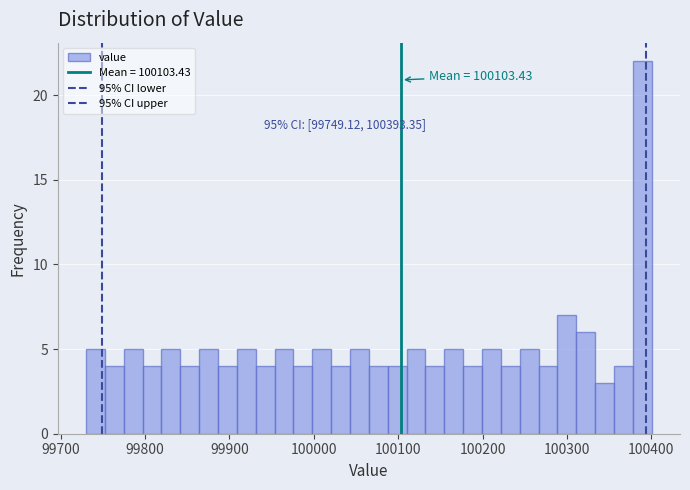

Around what value on the x-axis is the tallest bar? Give the approximate position of its centre, as read against the axis.

100390